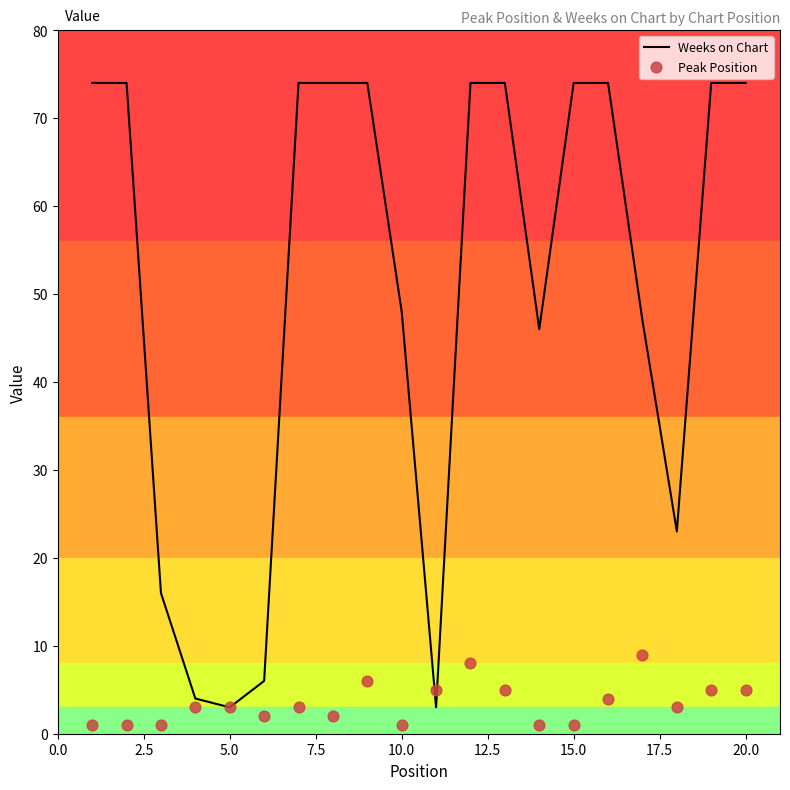

The value of Weeks on Chart at 20.0 is 50. True or false?

False